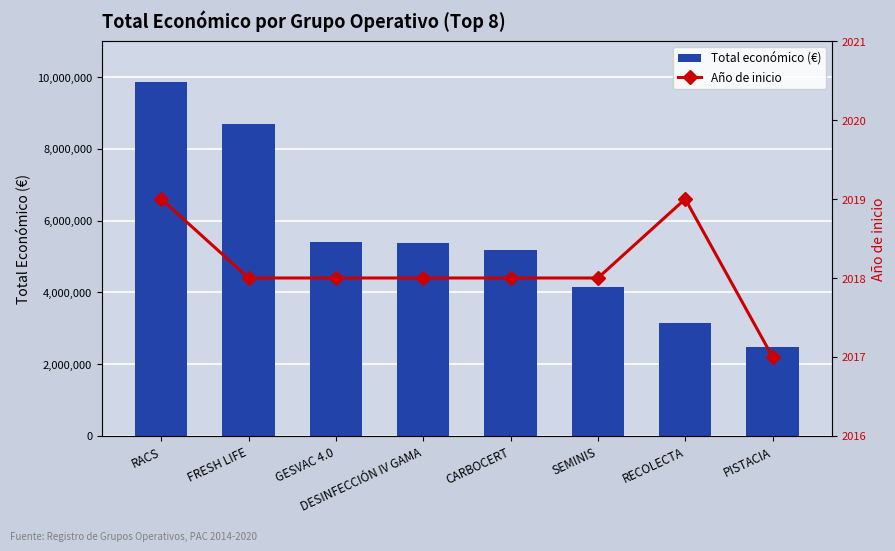

Count the number of categories in the chart.

8